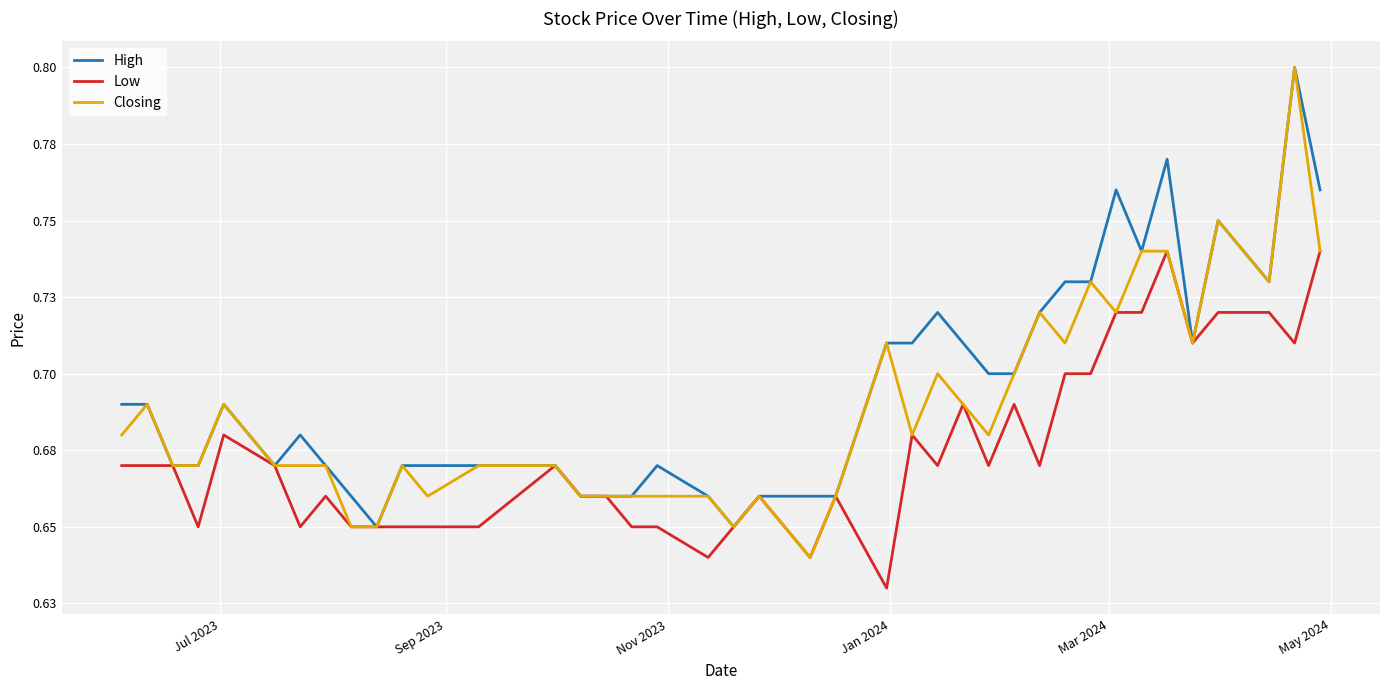

What is the maximum value shown in the chart?

0.8